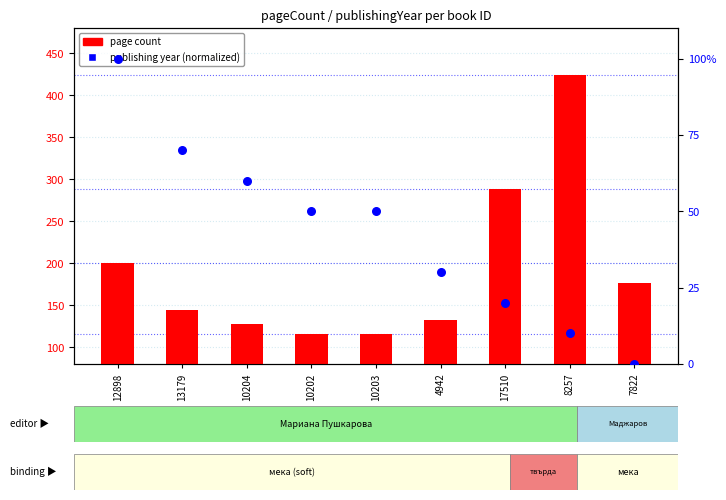

What are all the series names shown in the legend?

page count, publishing year (norm.)